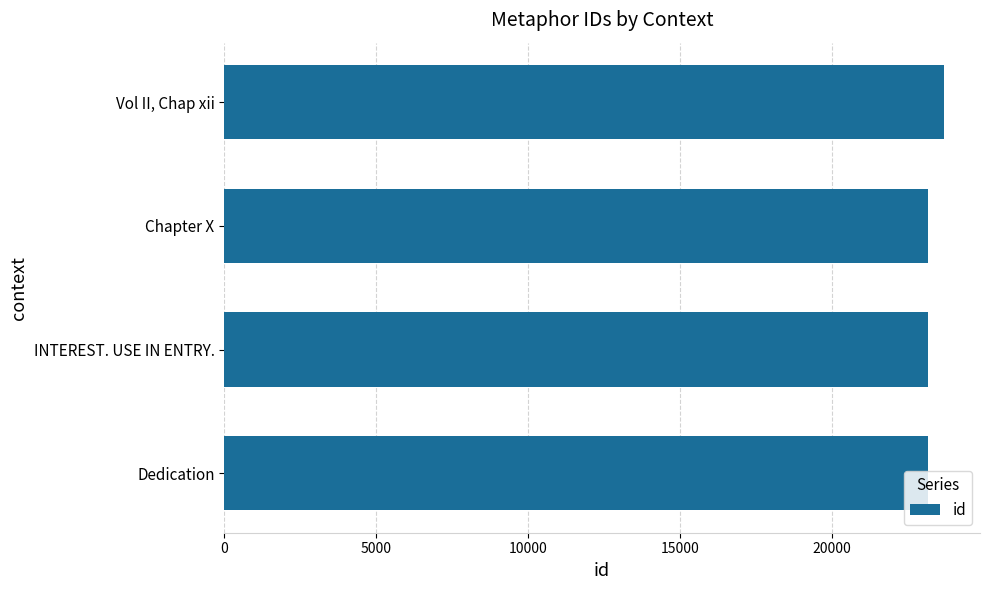

What is the average value?

23278